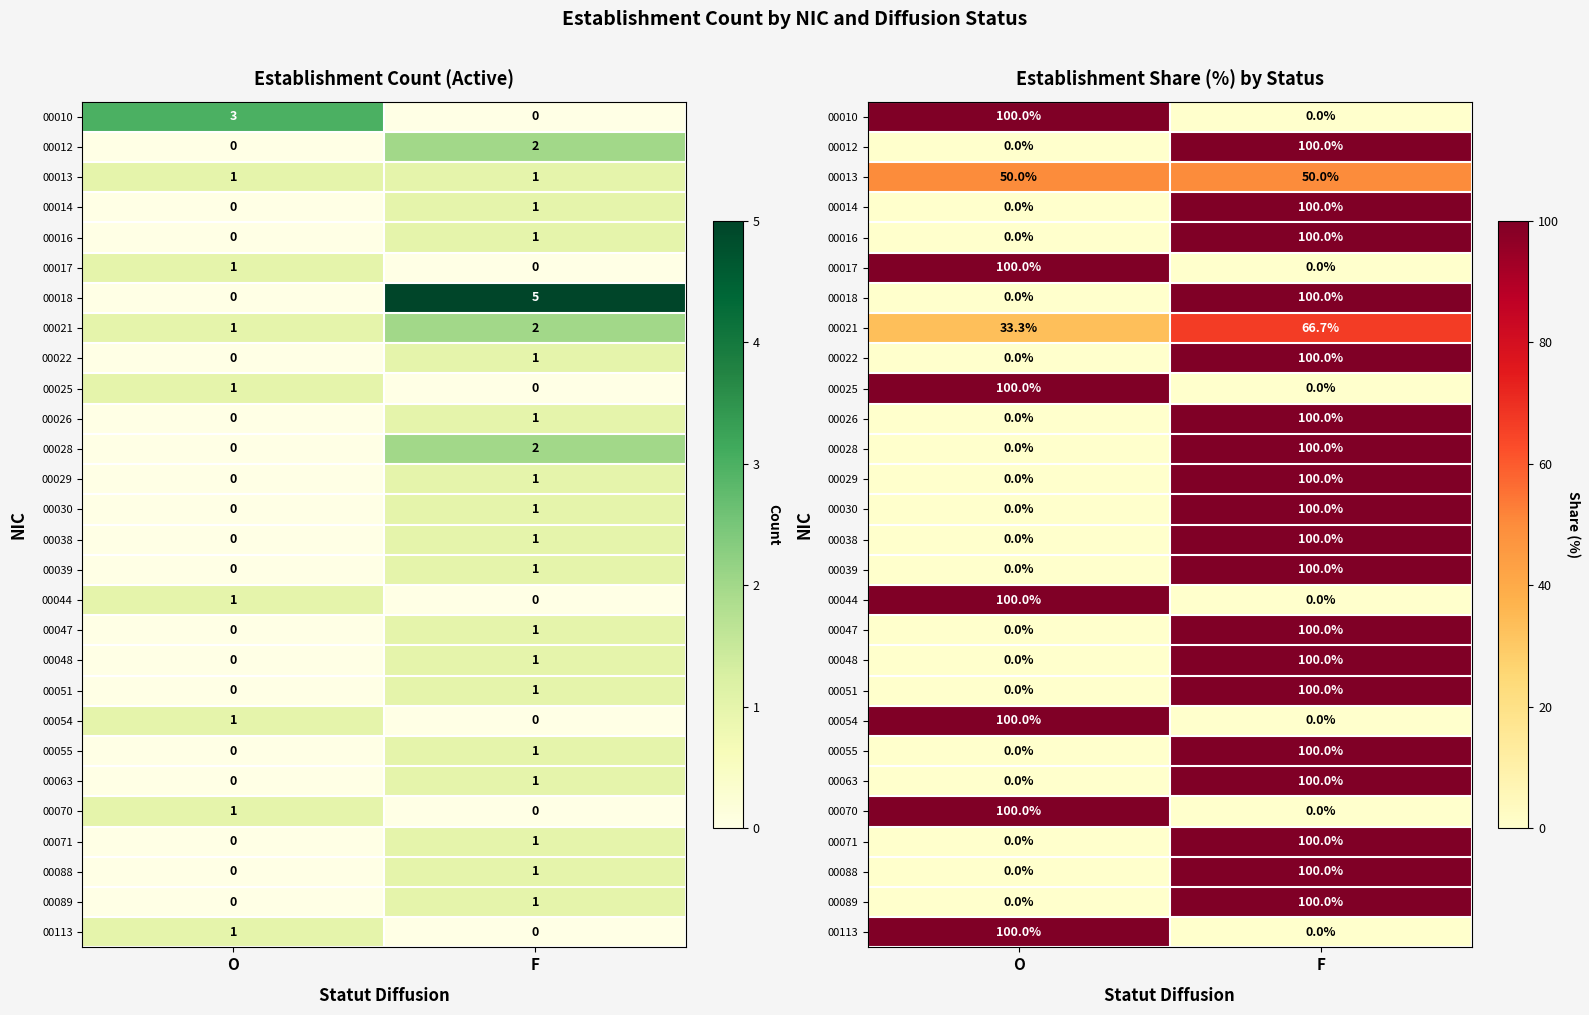

Between O and F, which is larger?

O